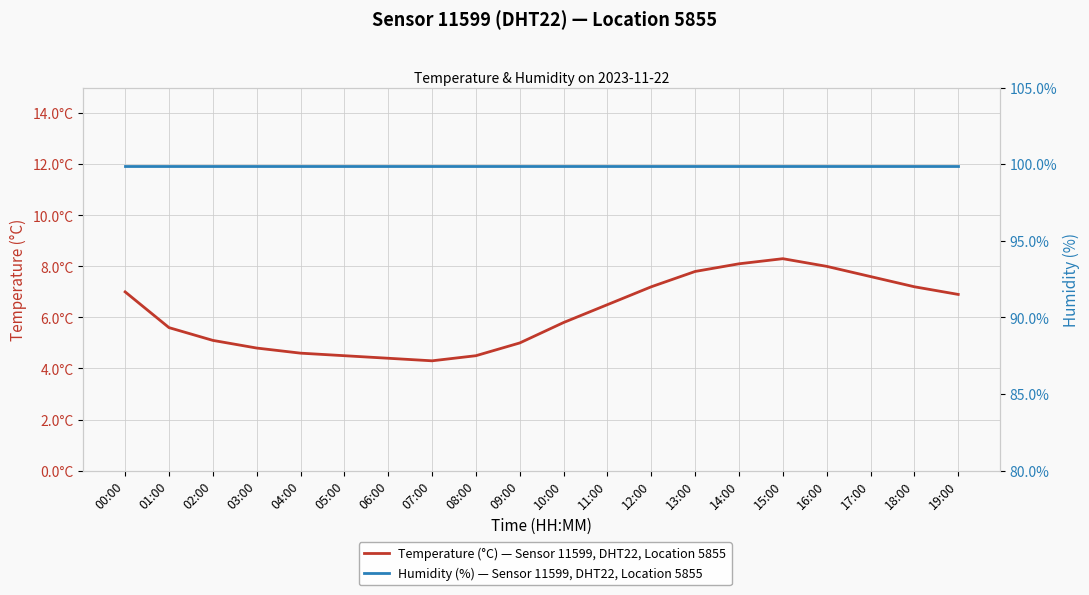

Which category has the highest value across all series?

00:00